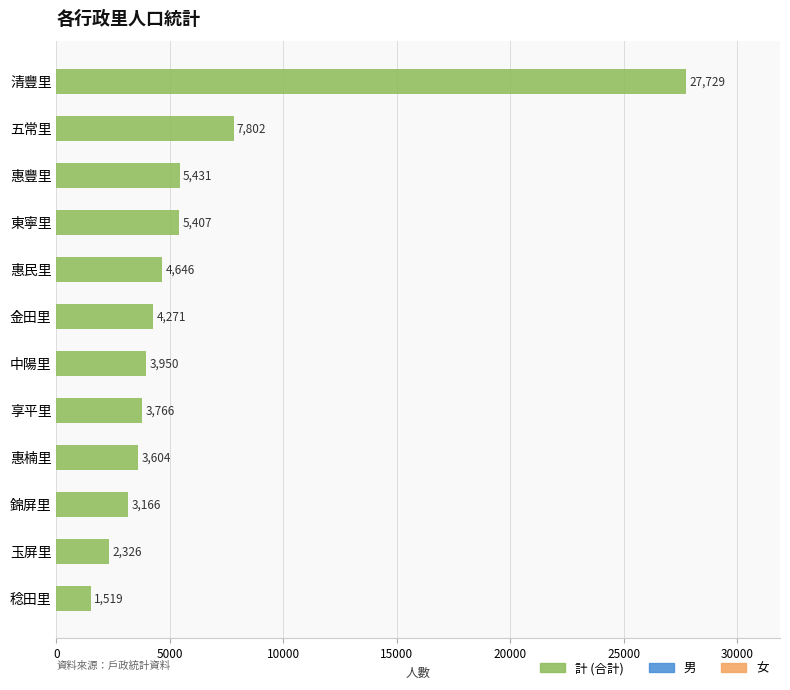

What is the sum of all values?

73617